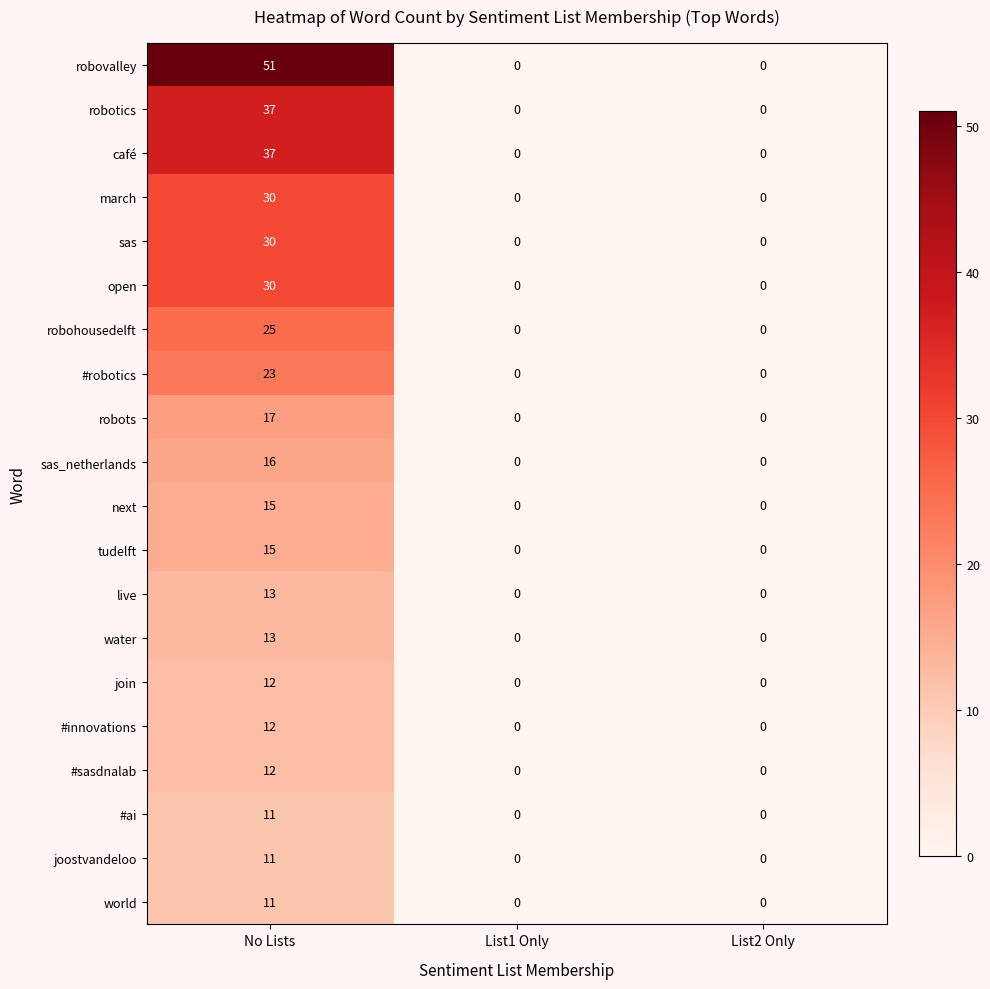

At which category is the sum across all series the highest?

No Lists